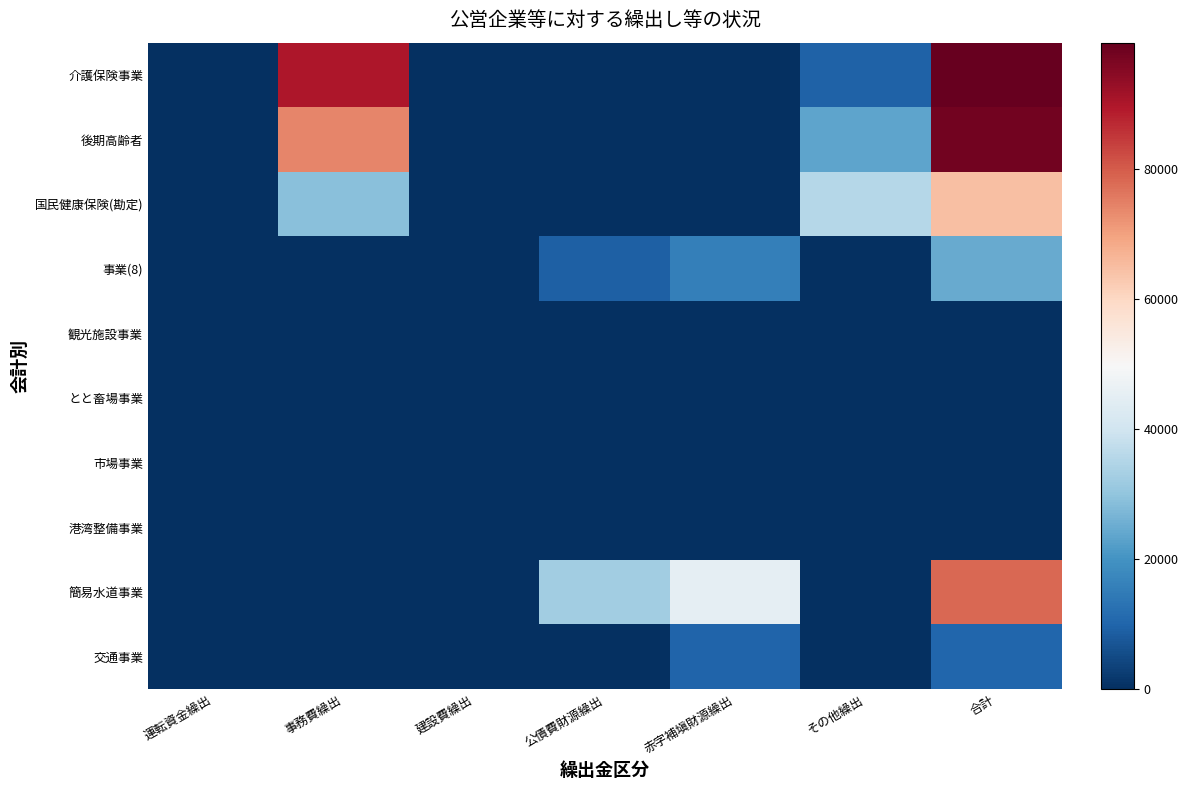

Reading right to left, list all the values displayed in this chart.

交通事業: 合計=10330	その他繰出=0	赤字補塡財源繰出=10090	公債費財源繰出=0	建設費繰出=0	事務費繰出=240	運転資金繰出=0
簡易水道事業: 合計=78033	その他繰出=0	赤字補塡財源繰出=45338	公債費財源繰出=32555	建設費繰出=0	事務費繰出=140	運転資金繰出=0
港湾整備事業: 合計=0	その他繰出=0	赤字補塡財源繰出=0	公債費財源繰出=0	建設費繰出=0	事務費繰出=0	運転資金繰出=0
市場事業: 合計=0	その他繰出=0	赤字補塡財源繰出=0	公債費財源繰出=0	建設費繰出=0	事務費繰出=0	運転資金繰出=0
とと畜場事業: 合計=0	その他繰出=0	赤字補塡財源繰出=0	公債費財源繰出=0	建設費繰出=0	事務費繰出=0	運転資金繰出=0
観光施設事業: 合計=0	その他繰出=0	赤字補塡財源繰出=0	公債費財源繰出=0	建設費繰出=0	事務費繰出=0	運転資金繰出=0
事業(8): 合計=24737	その他繰出=0	赤字補塡財源繰出=15587	公債費財源繰出=9150	建設費繰出=0	事務費繰出=0	運転資金繰出=0
国民健康保険(勘定): 合計=64653	その他繰出=35688	赤字補塡財源繰出=0	公債費財源繰出=0	建設費繰出=0	事務費繰出=28965	運転資金繰出=0
後期高齢者: 合計=97757	その他繰出=23641	赤字補塡財源繰出=0	公債費財源繰出=0	建設費繰出=0	事務費繰出=74116	運転資金繰出=0
介護保険事業: 合計=99372	その他繰出=9669	赤字補塡財源繰出=0	公債費財源繰出=0	建設費繰出=0	事務費繰出=89703	運転資金繰出=0